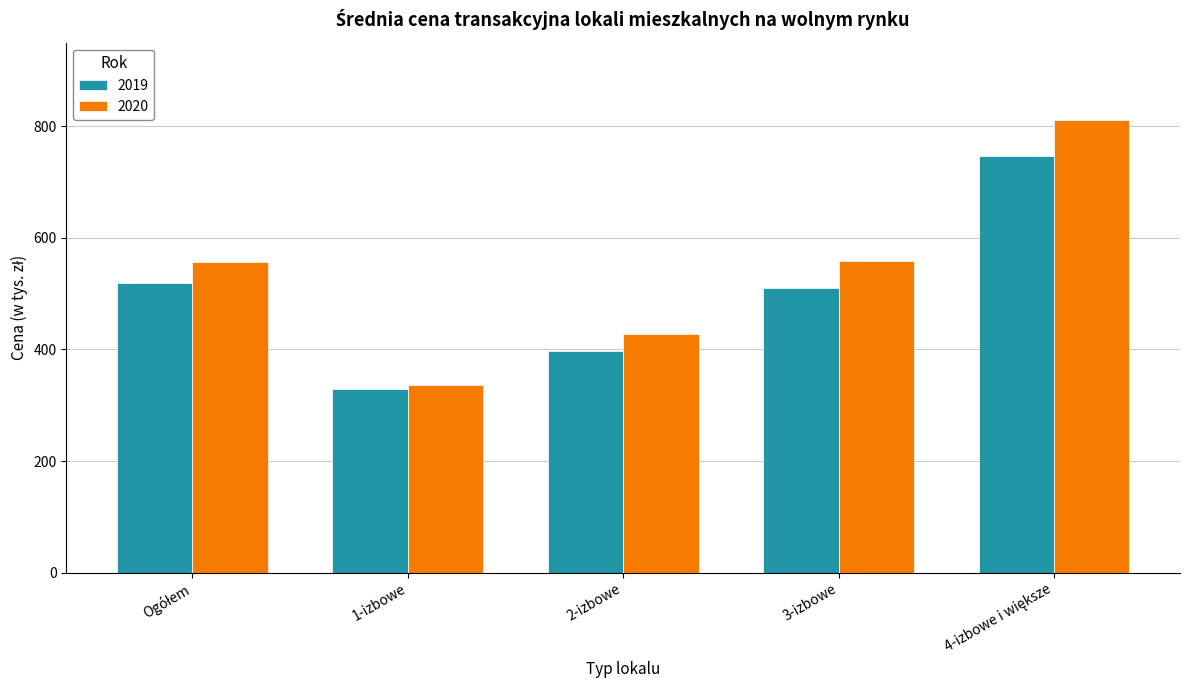

What is the label of the 4th bar from the right?

1-izbowe